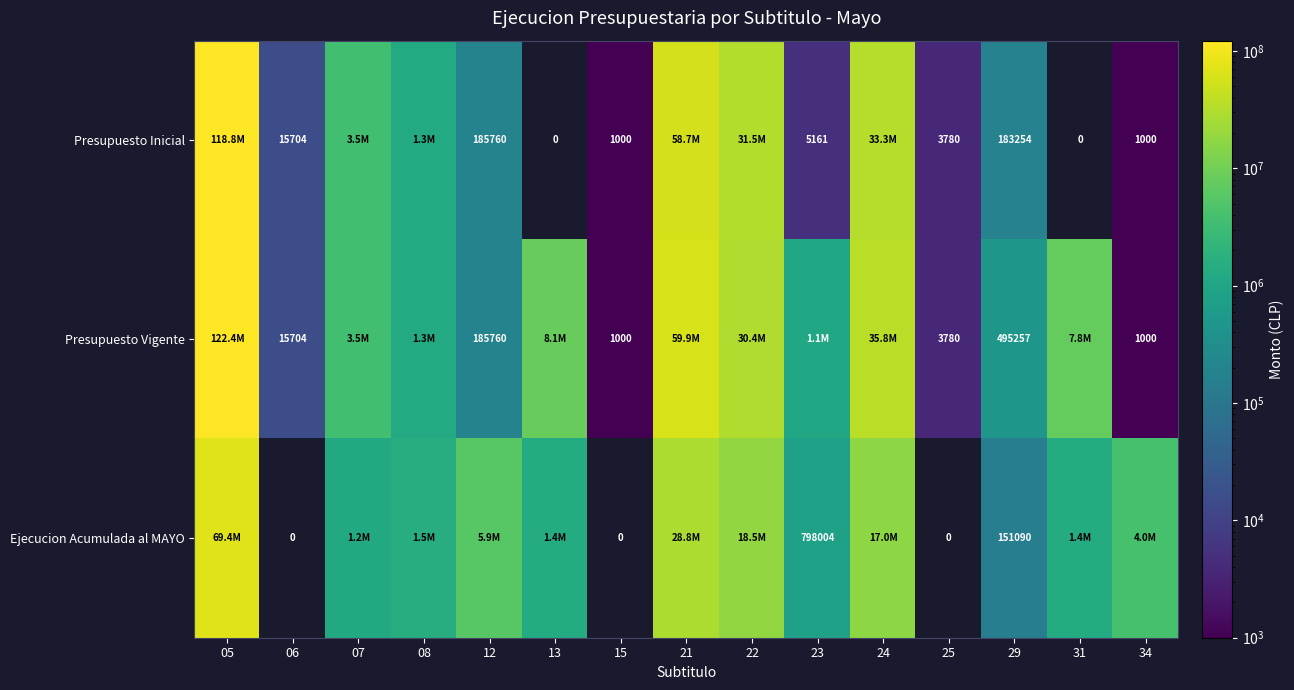

What is the total value across all series at 29?

829601